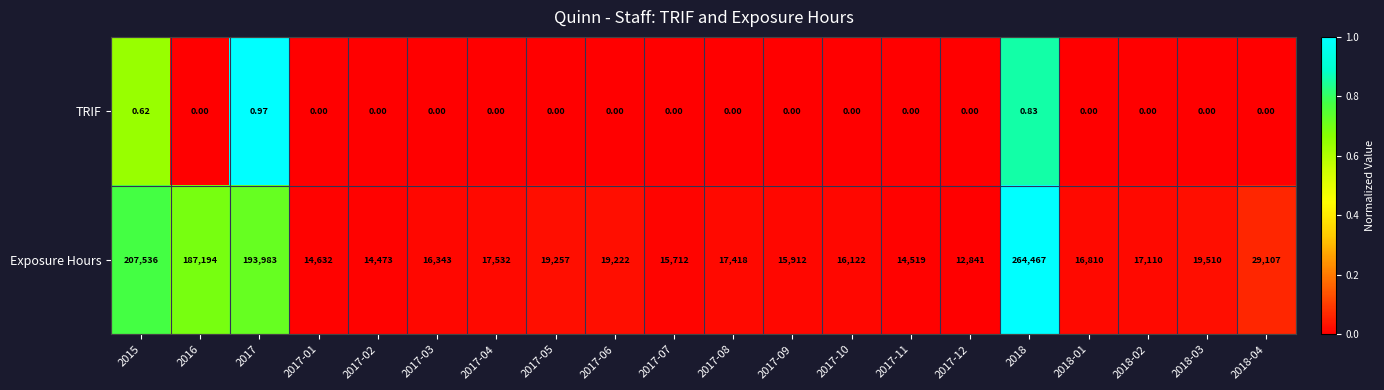

Which series has the largest range (max minus min)?

Exposure Hours